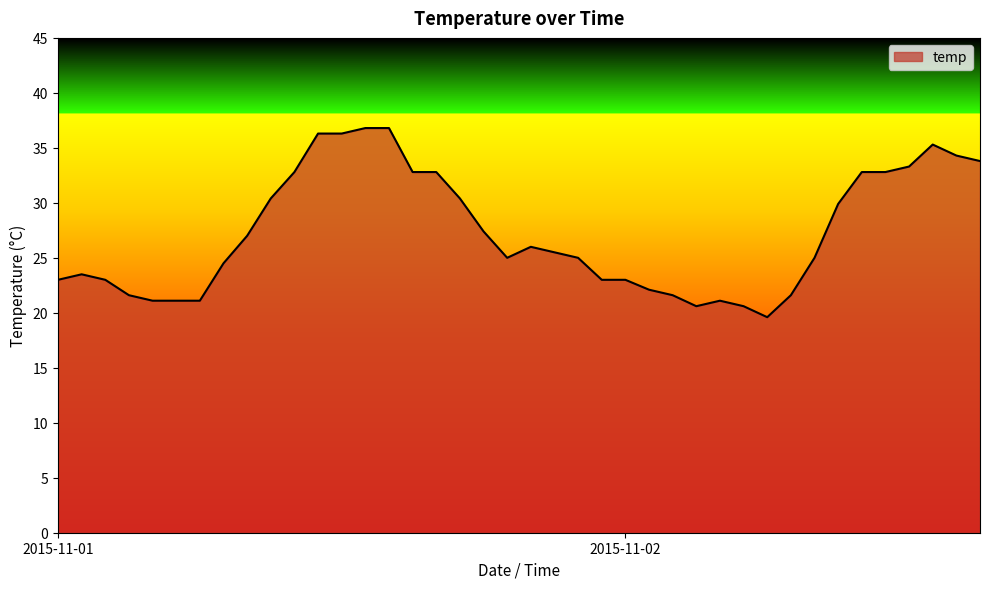

What is the minimum value shown in the chart?

19.6